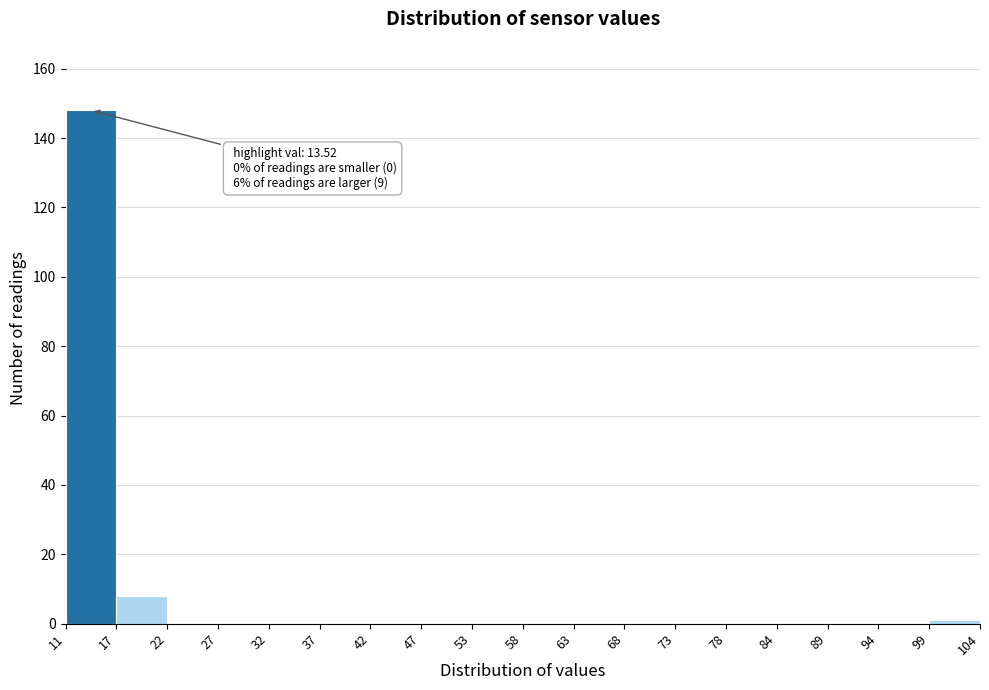

Over which range of the x-axis is the bar tallest?

11 to 17